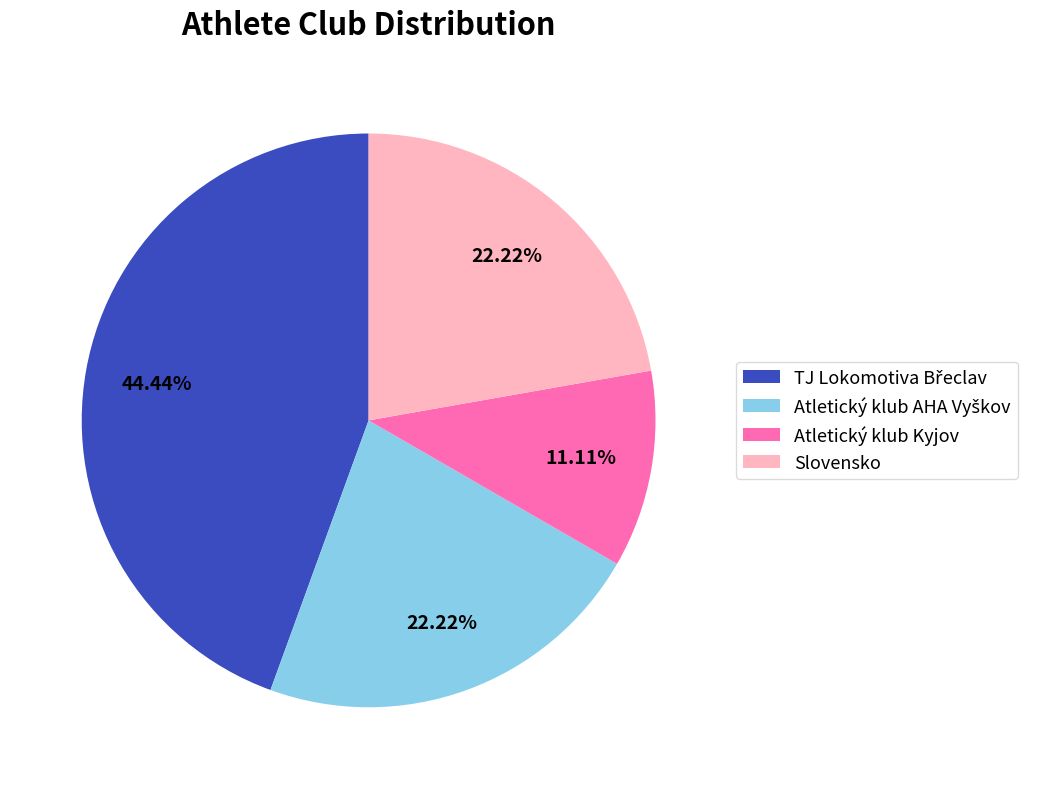

To the nearest percent, what is the average slice percentage?

25%